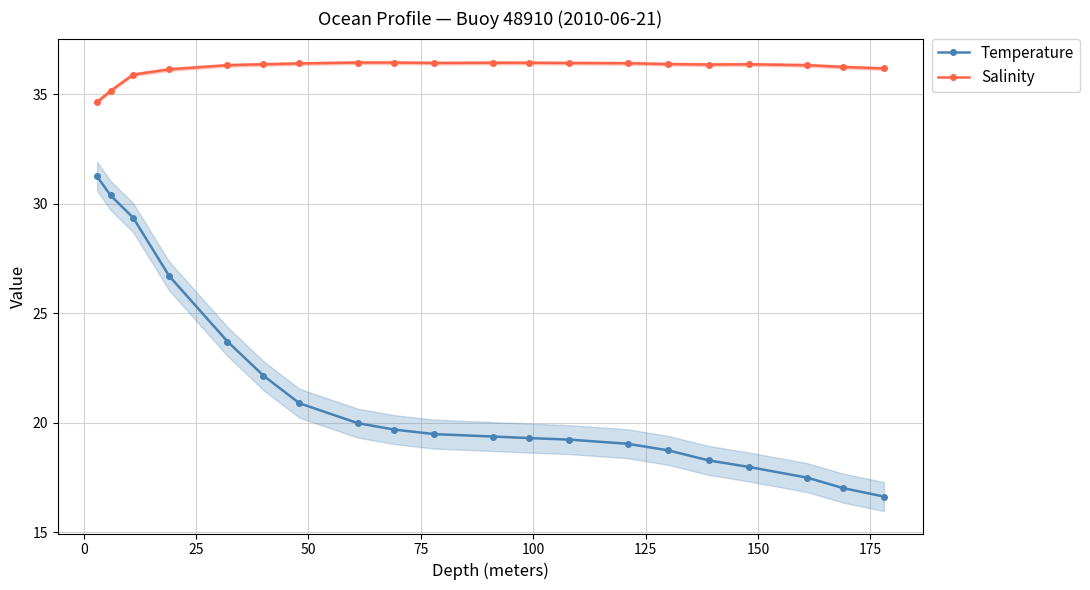

True or false: Salinity and Temperature intersect in this chart.

False